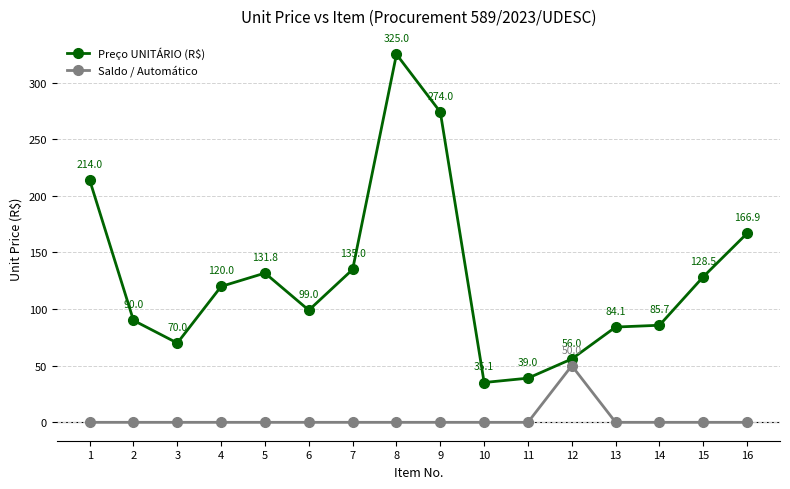

At how many categories does at least one series exceed 185?

3